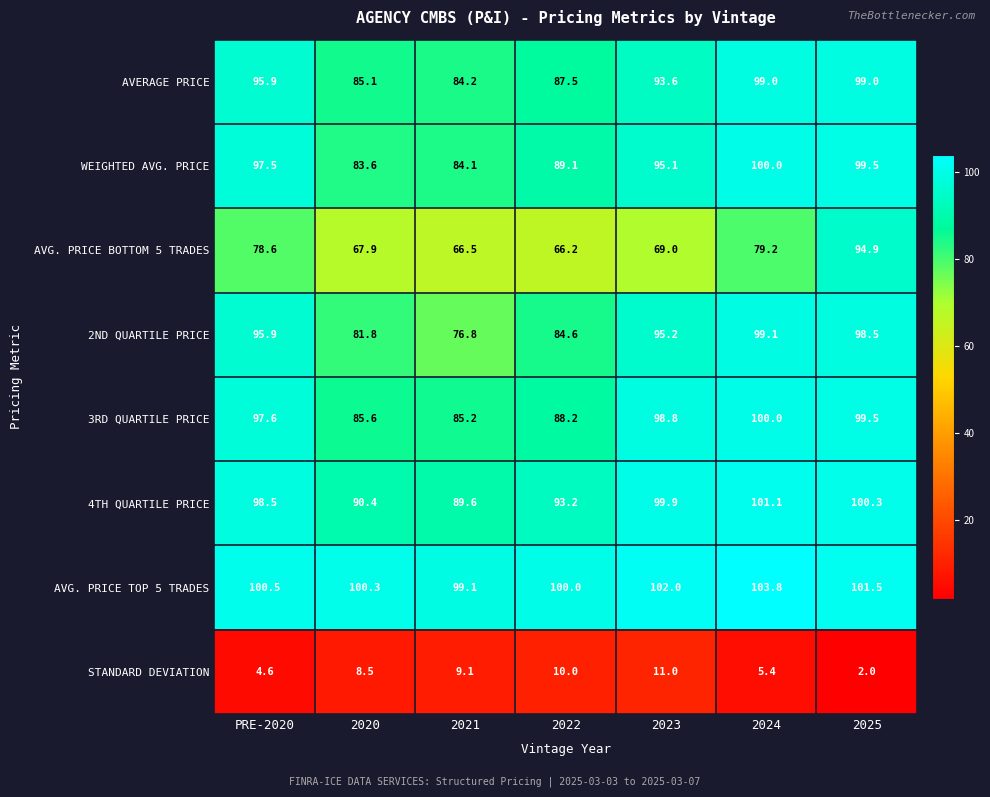

At which category is the sum across all series the highest?

2025